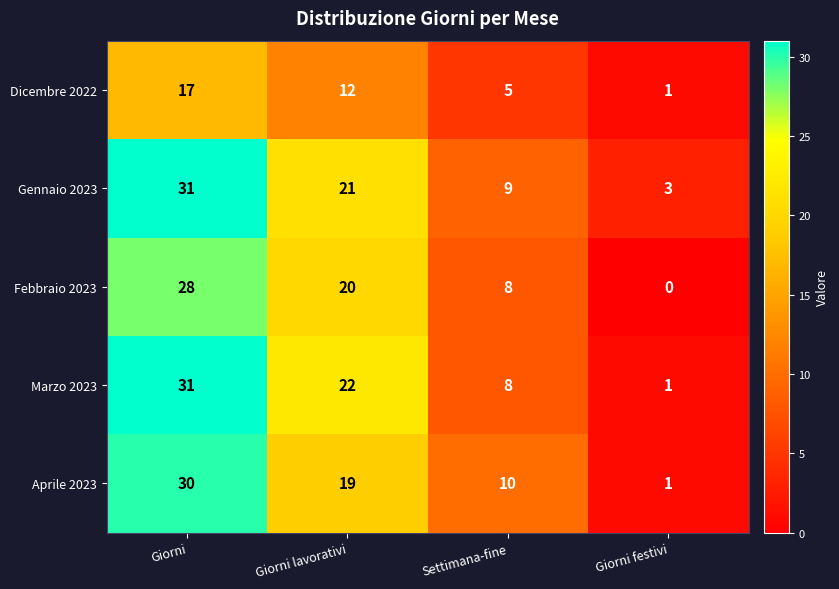

Which series has the largest total across all categories?

Gennaio 2023